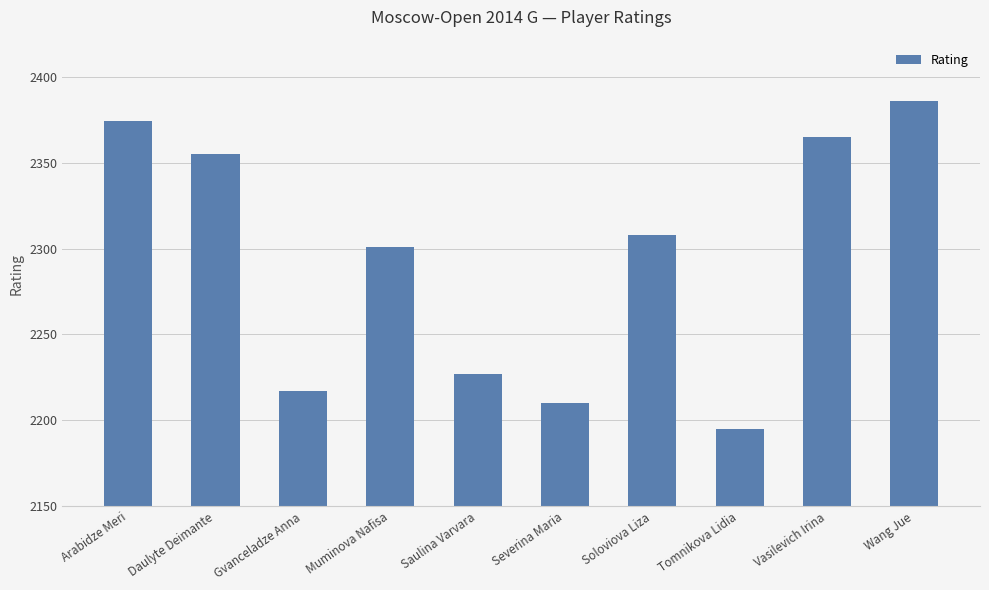

What position from the right is Wang Jue?

1